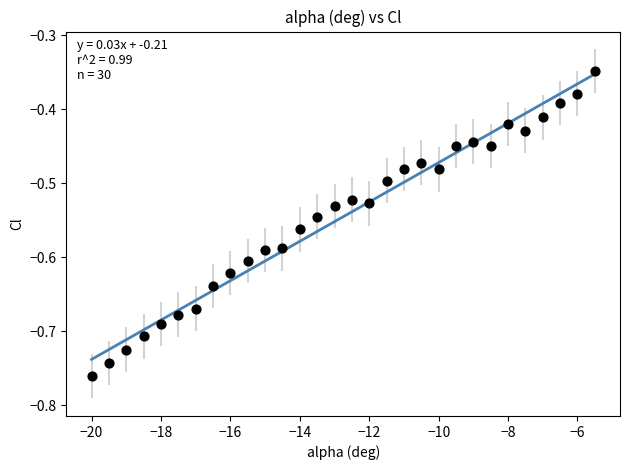

What is the range of X values (max minus min)?

14.5